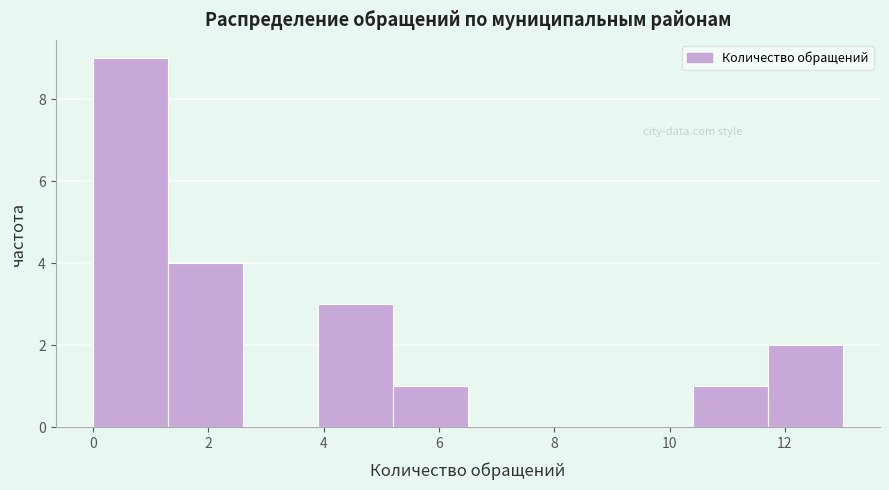

Over which range of the x-axis is the bar tallest?

0.0 to 1.3